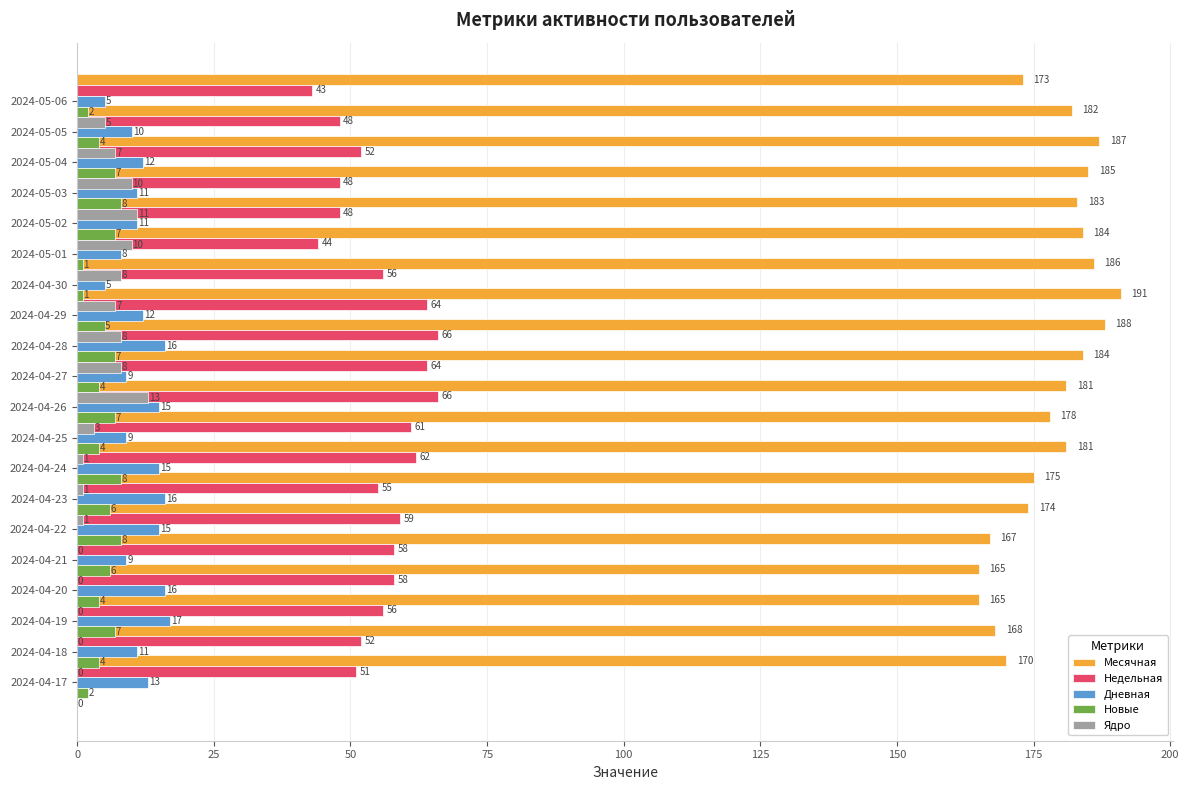

How many data points in Месячная are above 181?

9